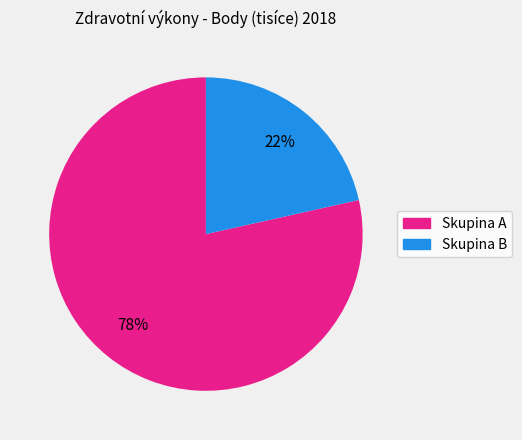

To the nearest percent, what is the average slice percentage?

50%